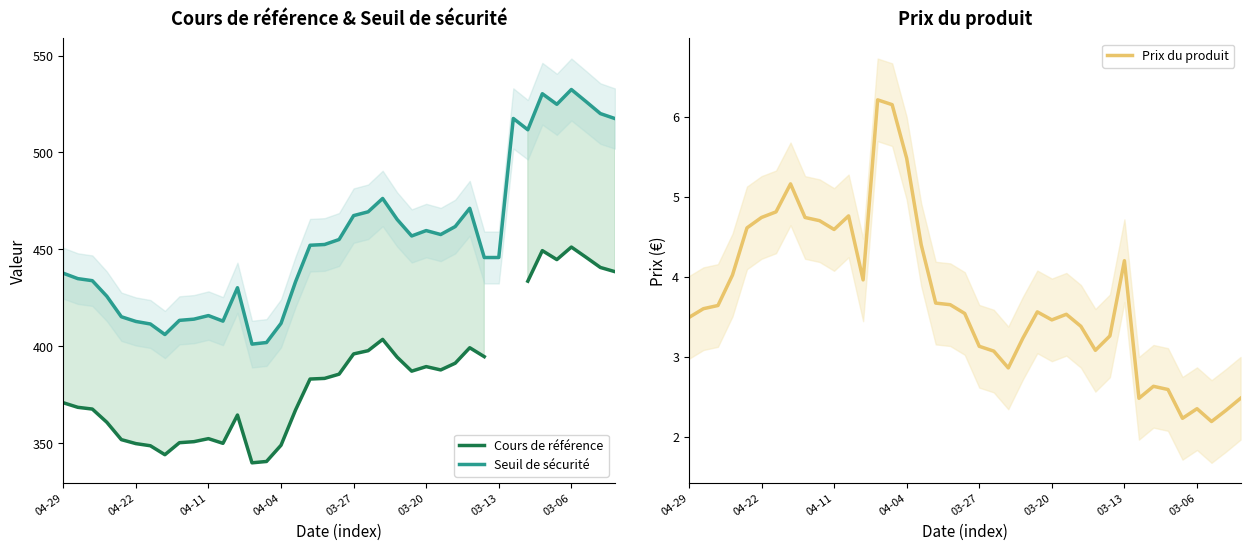

True or false: Cours de référence and Seuil de sécurité cross at least once.

False